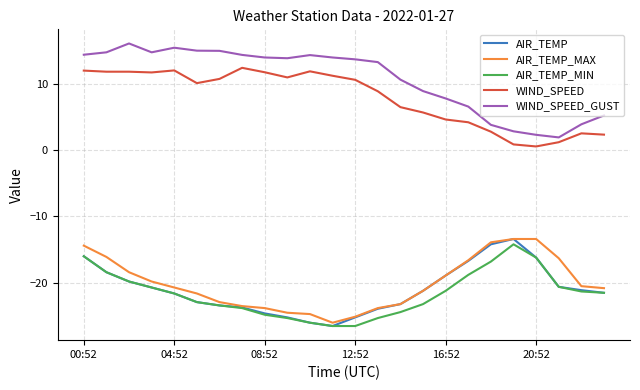

True or false: AIR_TEMP and WIND_SPEED_GUST intersect in this chart.

False